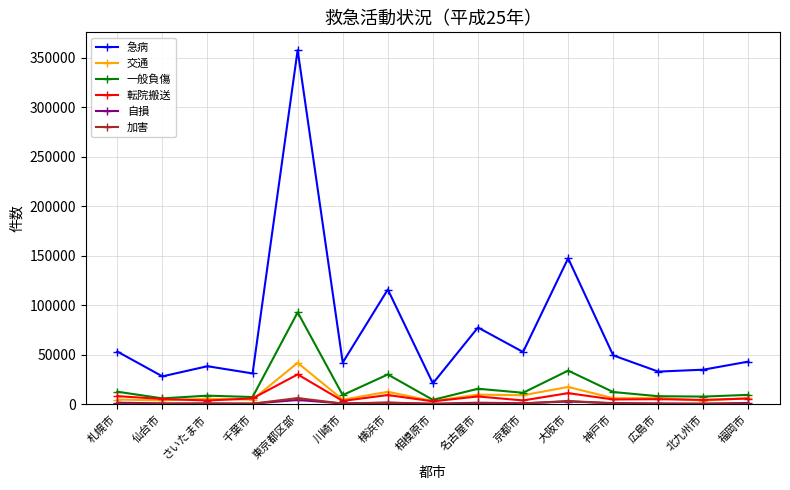

What is the greatest value displayed?

357852